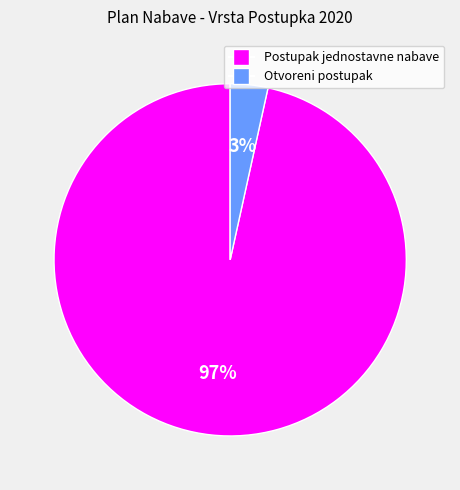

Rank the categories by value from highest to lowest.

Postupak jednostavne nabave, Otvoreni postupak